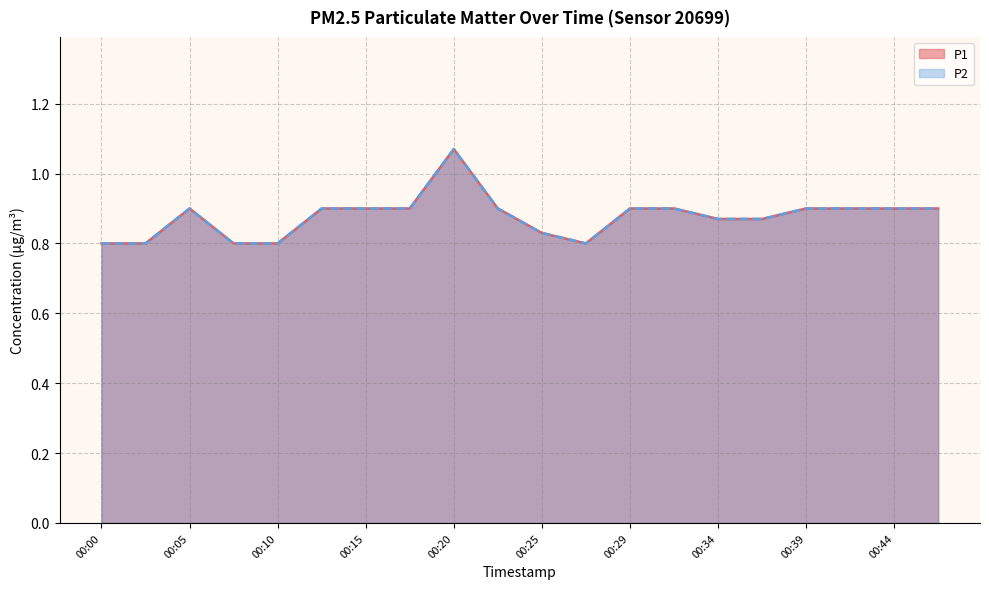

Reading right to left, what are all the values shown in this chart?

P1: 00:47=0.9	00:44=0.9	00:42=0.9	00:39=0.9	00:37=0.9	00:34=0.9	00:32=0.9	00:29=0.9	00:27=0.8	00:25=0.8	00:22=0.9	00:20=1.1	00:17=0.9	00:15=0.9	00:12=0.9	00:10=0.8	00:07=0.8	00:05=0.9	00:02=0.8	00:00=0.8
P2: 00:47=0.9	00:44=0.9	00:42=0.9	00:39=0.9	00:37=0.9	00:34=0.9	00:32=0.9	00:29=0.9	00:27=0.8	00:25=0.8	00:22=0.9	00:20=1.1	00:17=0.9	00:15=0.9	00:12=0.9	00:10=0.8	00:07=0.8	00:05=0.9	00:02=0.8	00:00=0.8